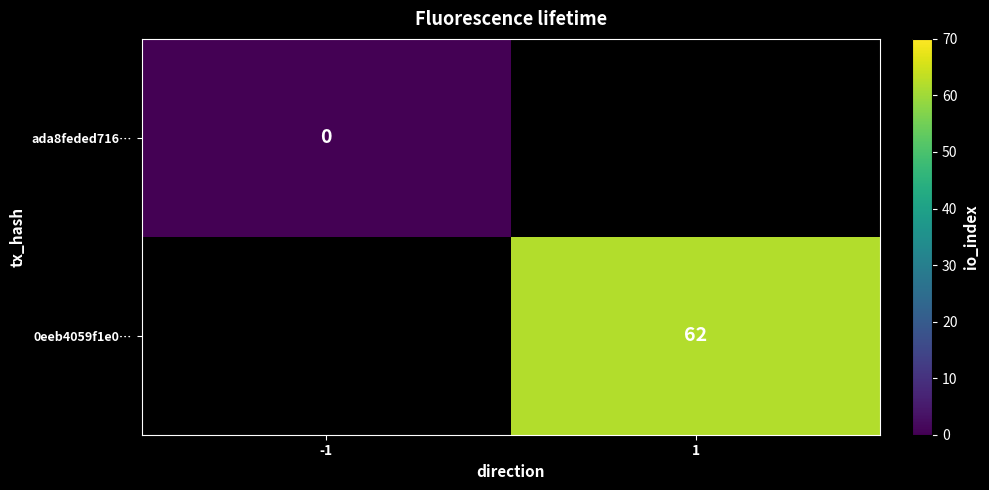

True or false: 0eeb4059f1e0… has a value of 62 at 1.

True